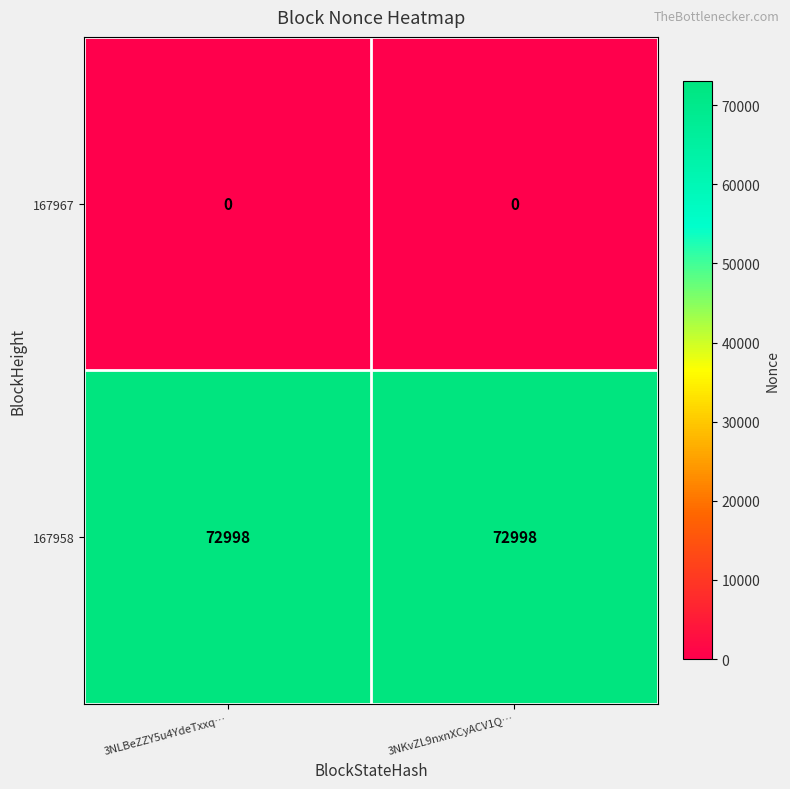

What is the total value across all series at 3NLBeZZY5u4YdeTxxq…?

72998